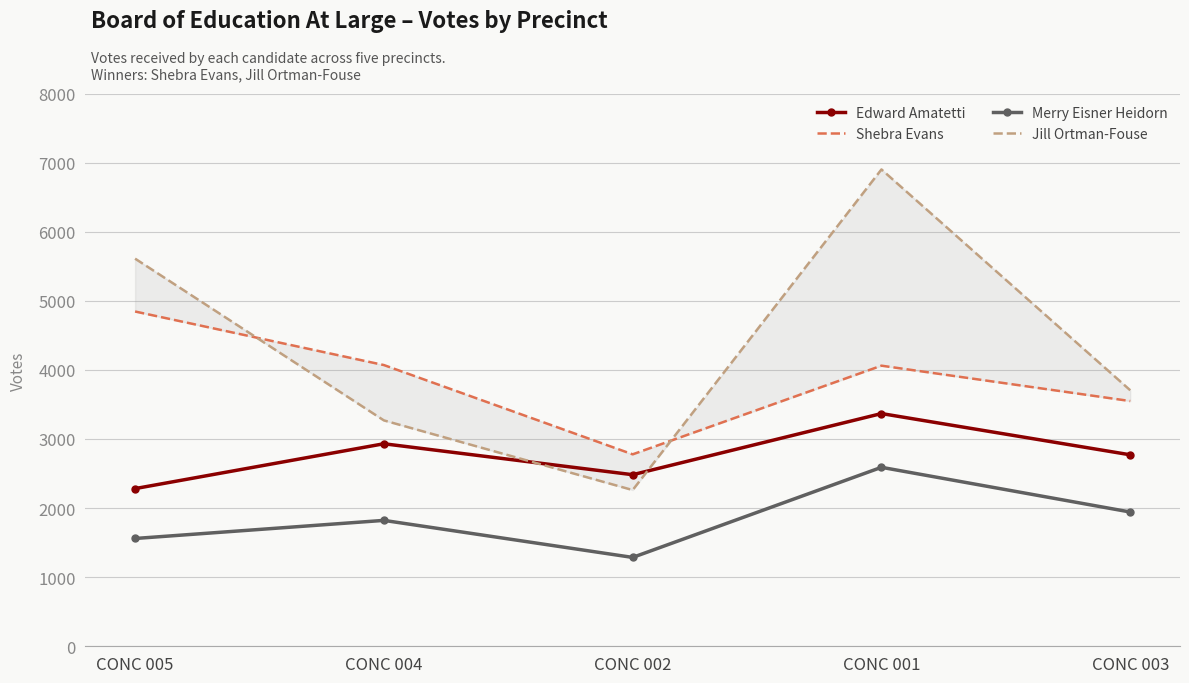

At which category is the sum across all series the highest?

CONC 001